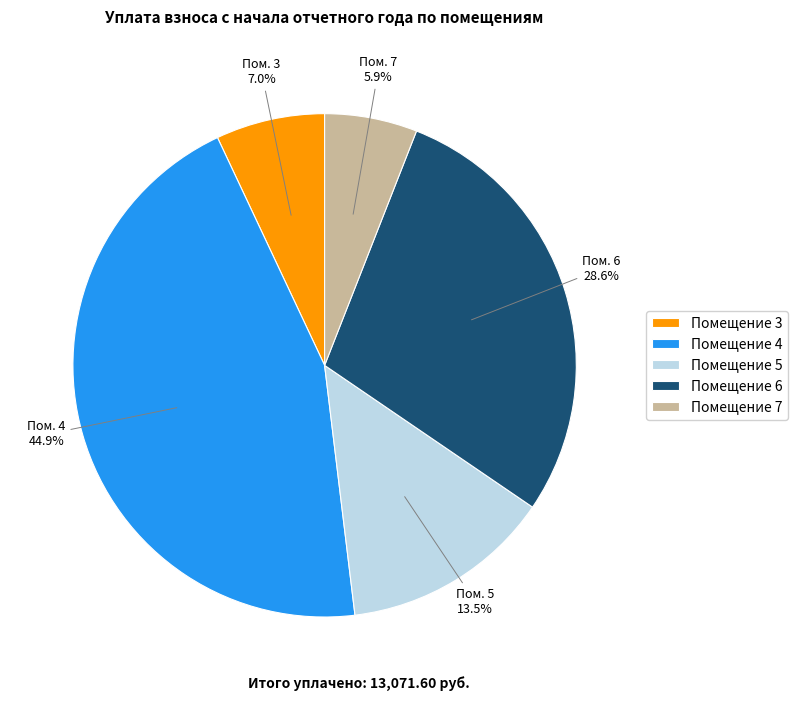

Rank the categories by value from highest to lowest.

Помещение 4, Помещение 6, Помещение 5, Помещение 3, Помещение 7